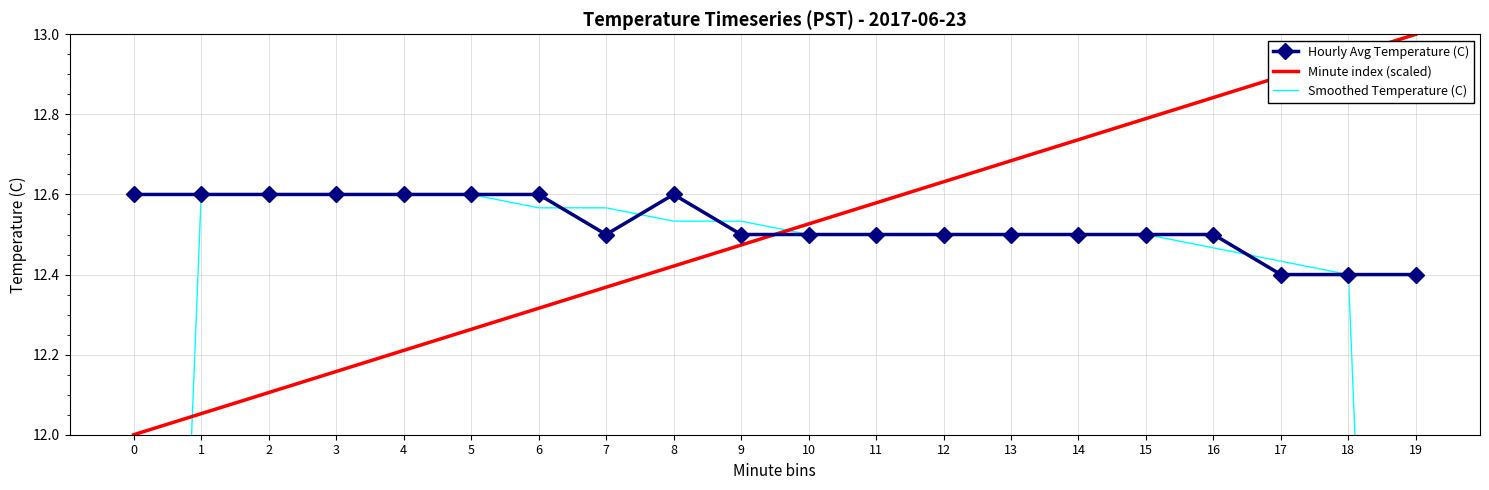

Is the value of Minute index (scaled) at 17 greater than the value of Smoothed Temperature (C) at 6?

Yes